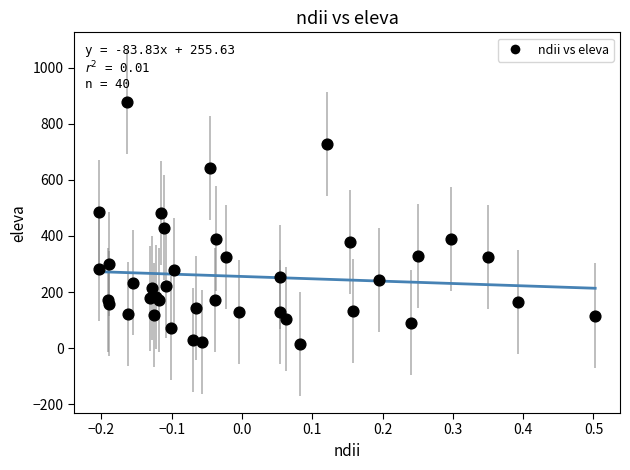

What Y value in the scatter plot is closest to 447?

430